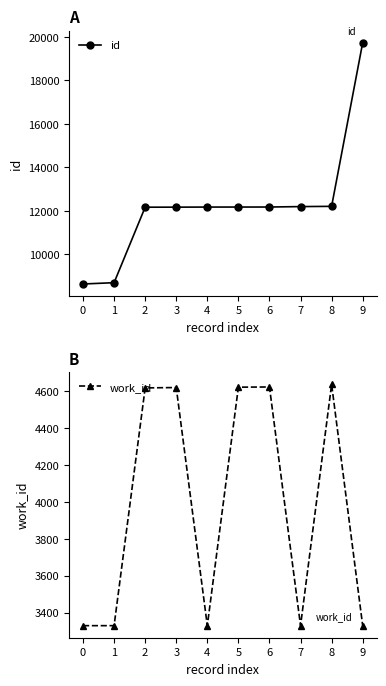

List the labels in order of work_id value, largest first.

8, 6, 5, 3, 2, 0, 1, 4, 7, 9